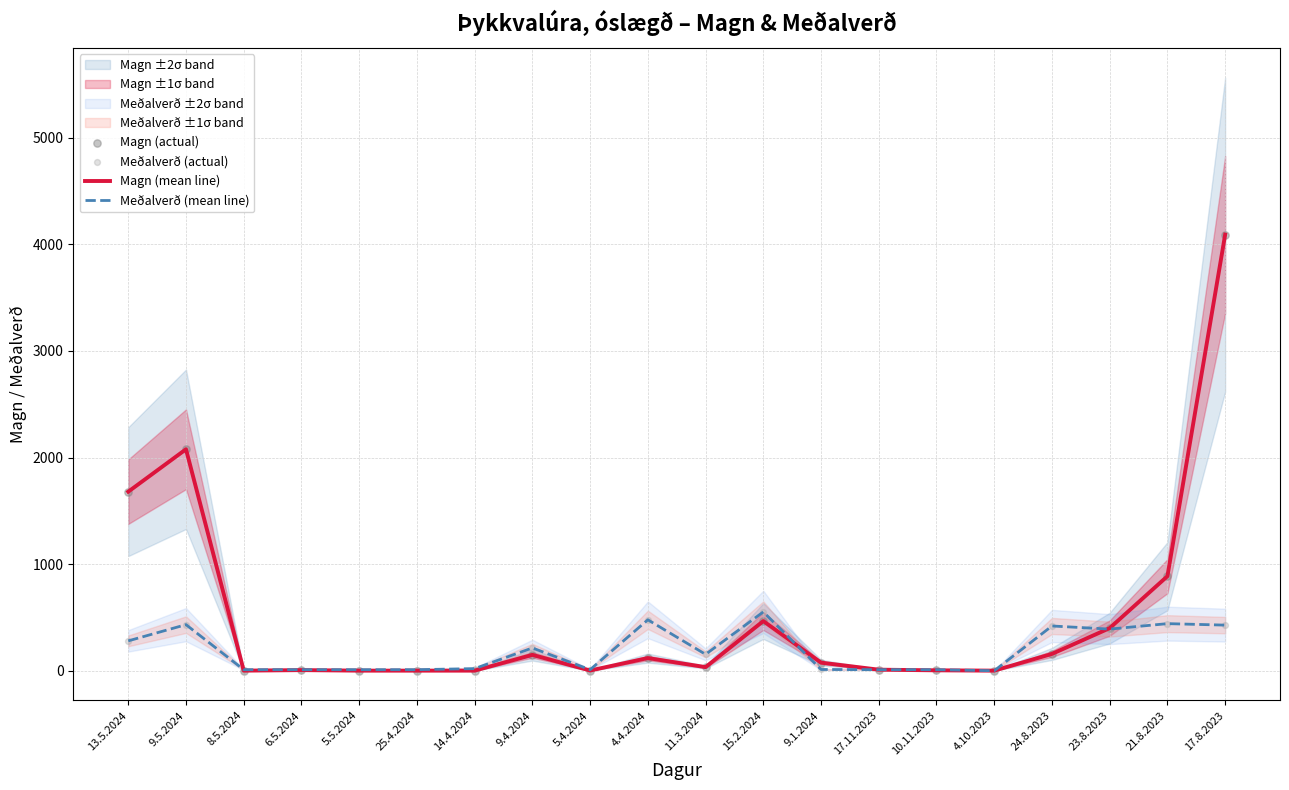

The value of Magn (mean line) at 9.4.2024 is 149.0. True or false?

True